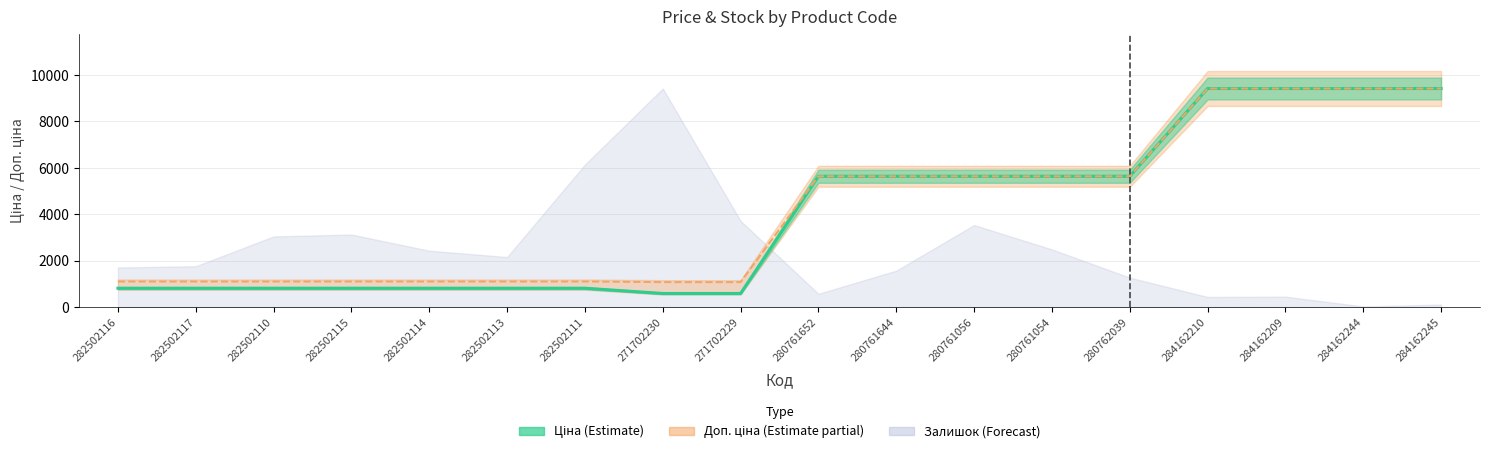

How many intersections are there between Ціна and Залишок?

1